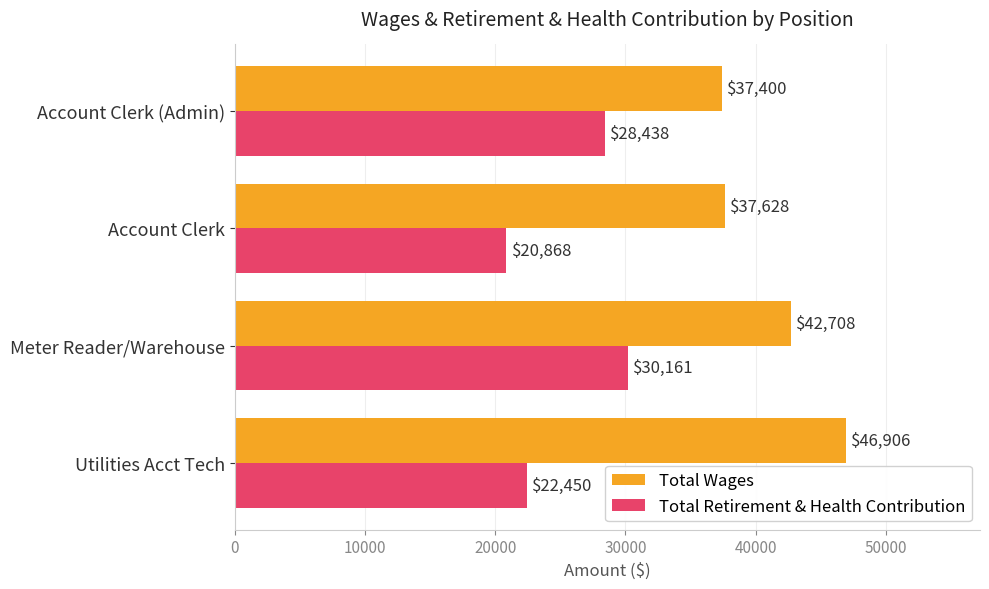

What is the difference between the maximum and second lowest values in the Total Wages series?

9278